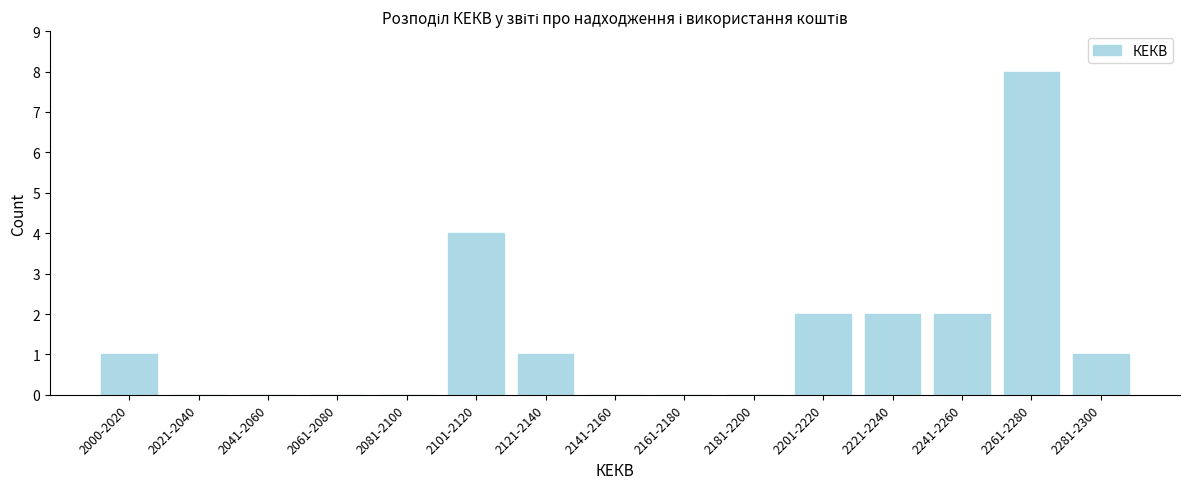

Reading left to right, extract all data points from this chart.

2000-2020=1	2021-2040=0	2041-2060=0	2061-2080=0	2081-2100=0	2101-2120=4	2121-2140=1	2141-2160=0	2161-2180=0	2181-2200=0	2201-2220=2	2221-2240=2	2241-2260=2	2261-2280=8	2281-2300=1